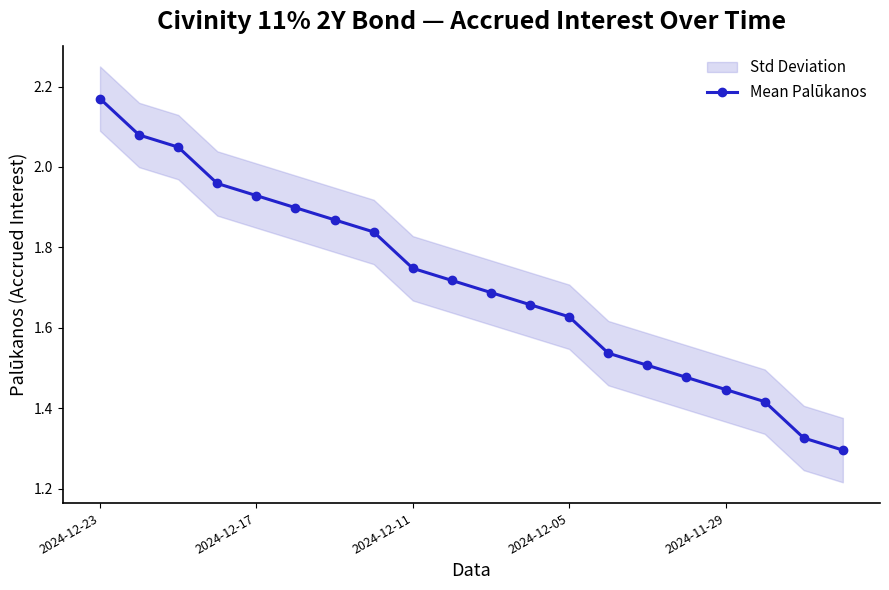

What value does the data have at 9?

1.7